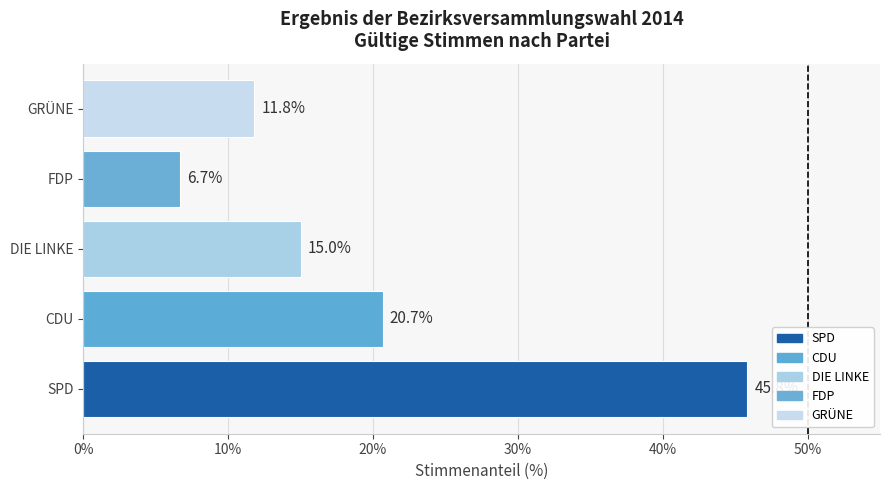

Reading bottom to top, transcribe all the data shown in this chart.

SPD=45.8	CDU=20.7	DIE LINKE=15.0	FDP=6.7	GRÜNE=11.8